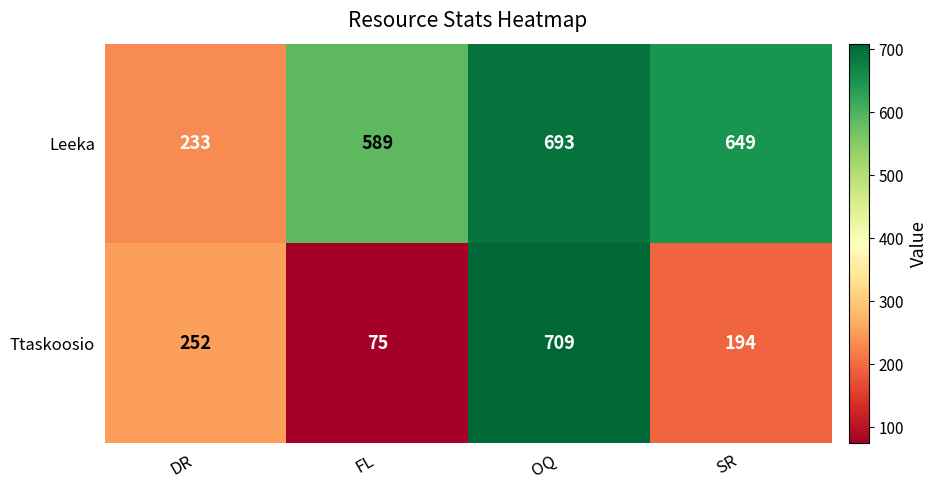

What is the sum of all Leeka values?

2164